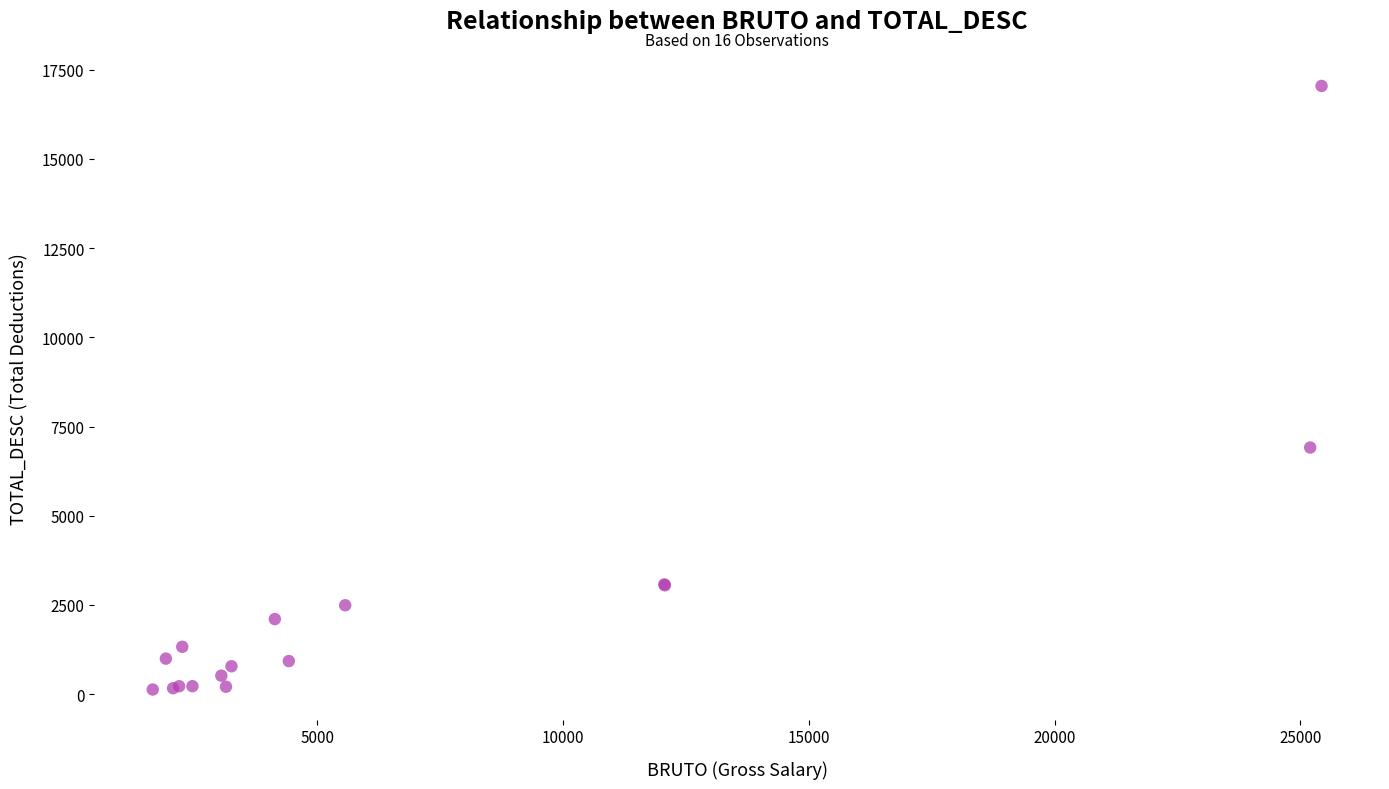

What Y value in the scatter plot is closest to 8588?

6913.2